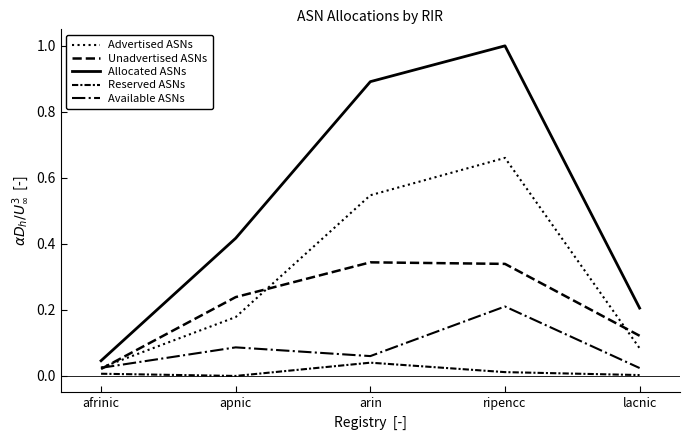

Reading right to left, transcribe all the data shown in this chart.

Advertised ASNs: 0.1	0.7	0.5	0.2	0.0
Unadvertised ASNs: 0.1	0.3	0.3	0.2	0.0
Allocated ASNs: 0.2	1.0	0.9	0.4	0.0
Reserved ASNs: 0.0	0.0	0.0	0.0	0.0
Available ASNs: 0.0	0.2	0.1	0.1	0.0